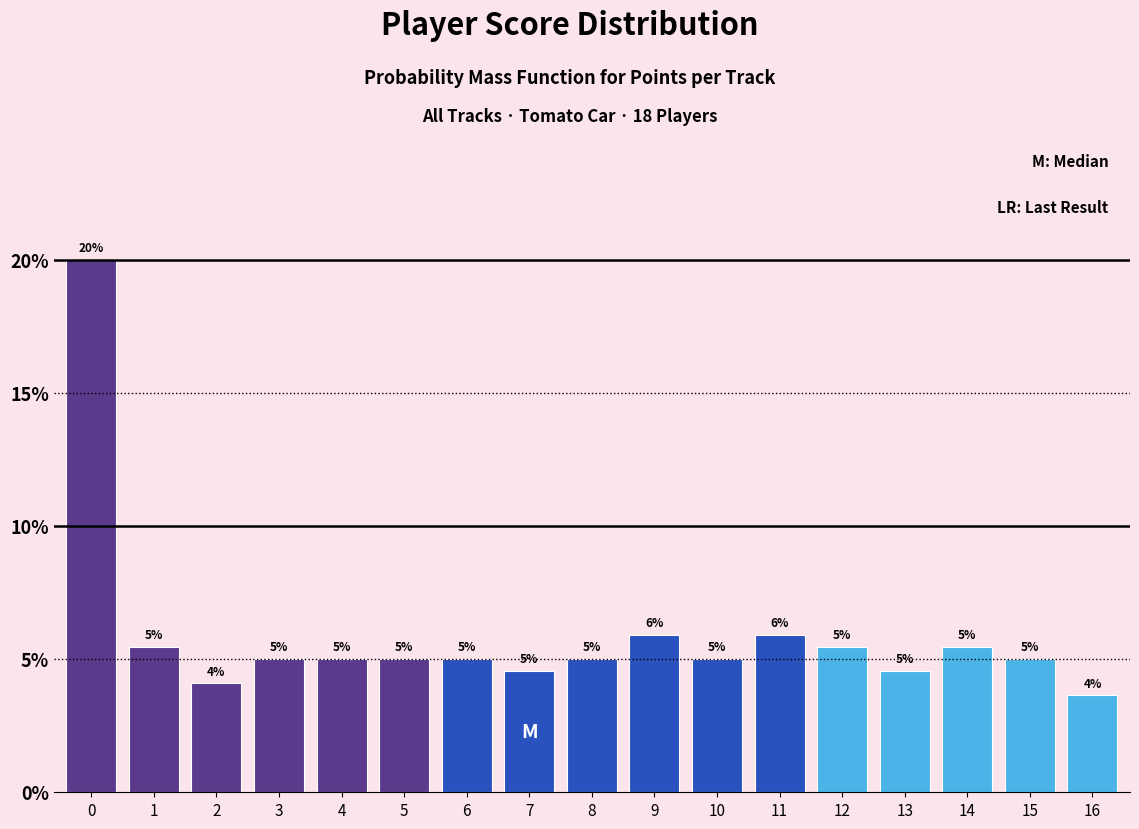

What is the value of the 4th bar from the left?

5.0